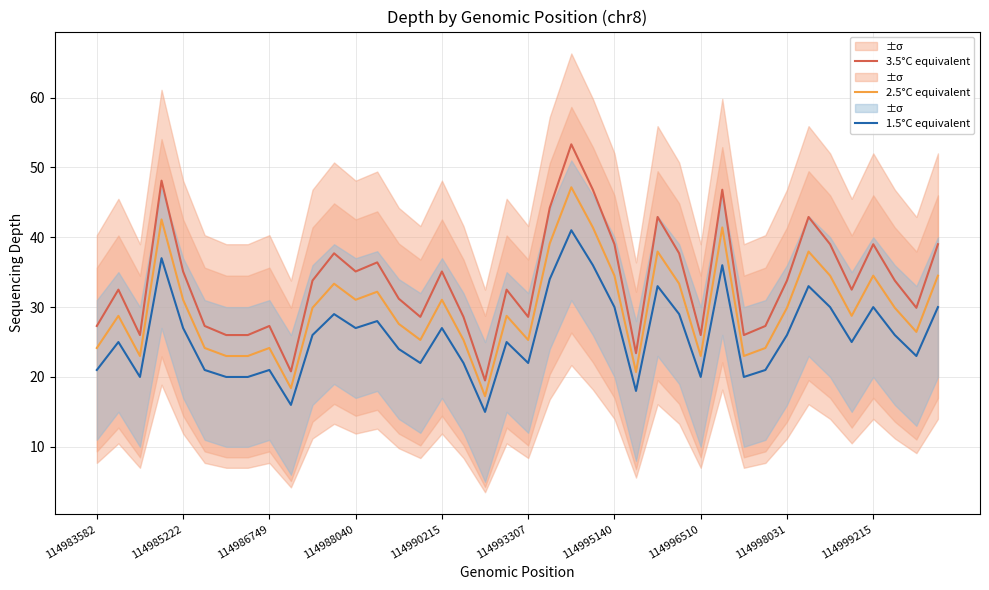

Rank the series at 10 from highest to lowest value.

3.5°C equivalent, 2.5°C equivalent, 1.5°C equivalent